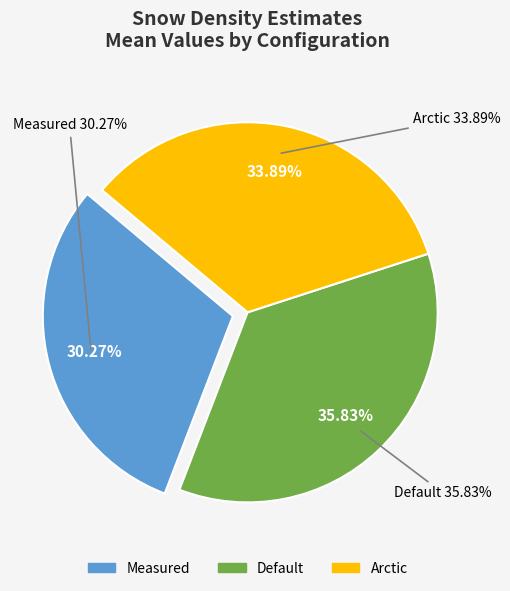

How many slices are in this pie chart?

3